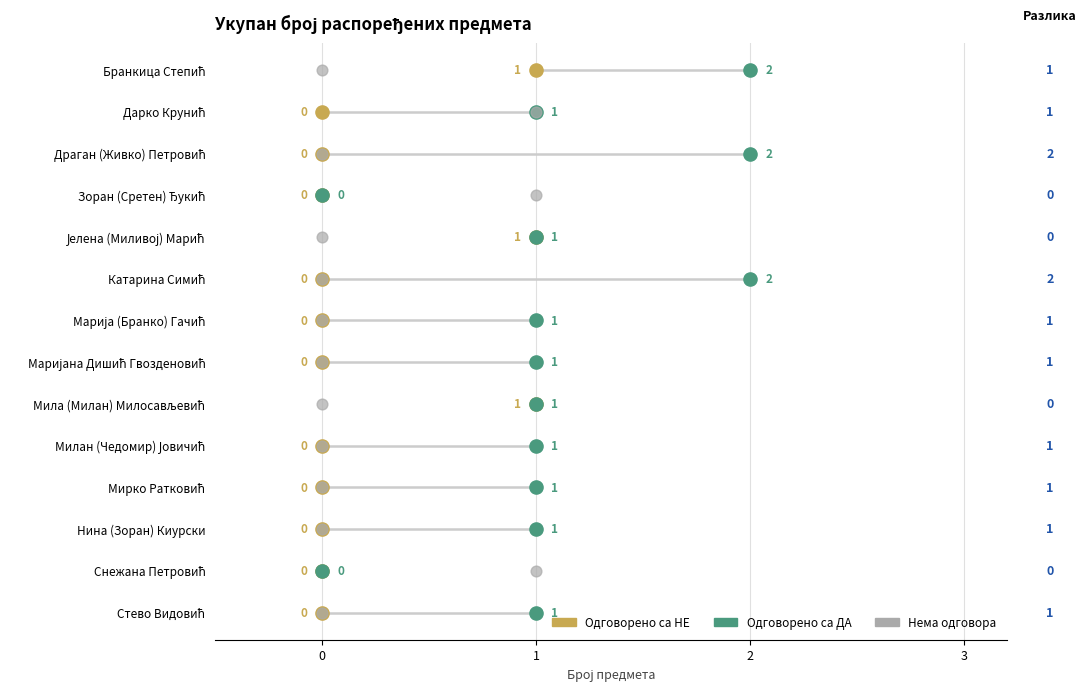

What are all the series names shown in the legend?

Одговорено са НЕ, Одговорено са ДА, Нема одговора